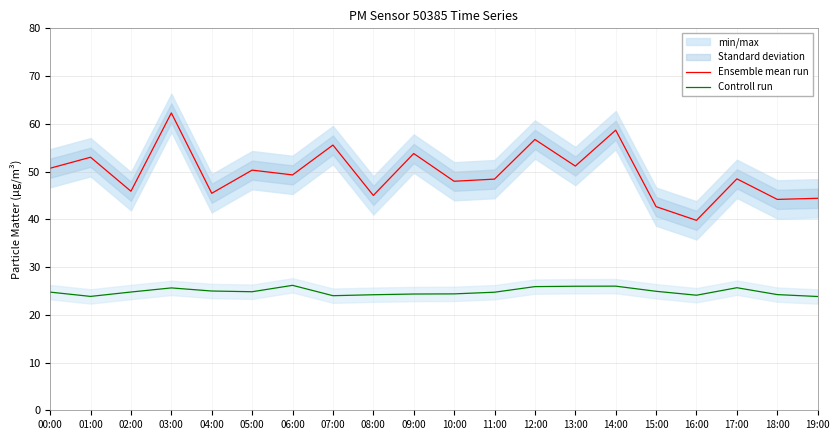

What is the value of the Controll run point at the 10th from the left?

24.4